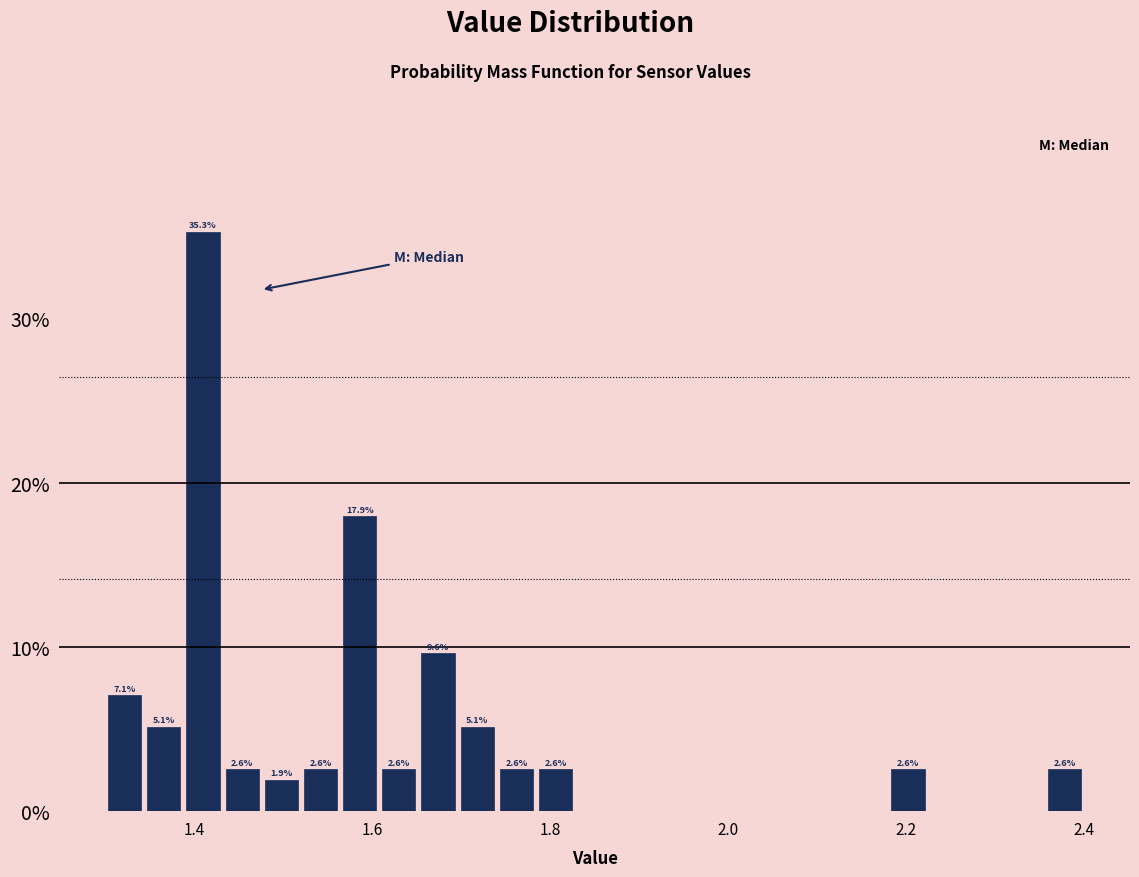

Around what value on the x-axis is the tallest bar? Give the approximate position of its centre, as read against the axis.

1.42